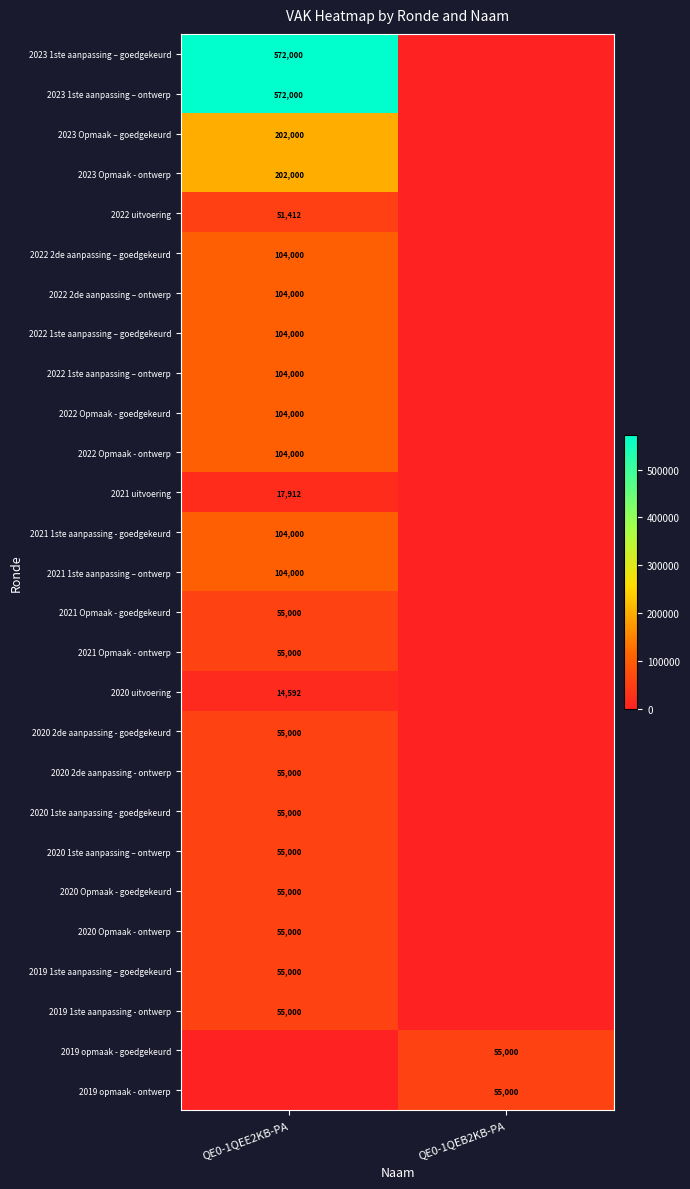

The 2019 opmaak - goedgekeurd series shows 55000 at QE0-1QEB2KB-PA. True or false?

True